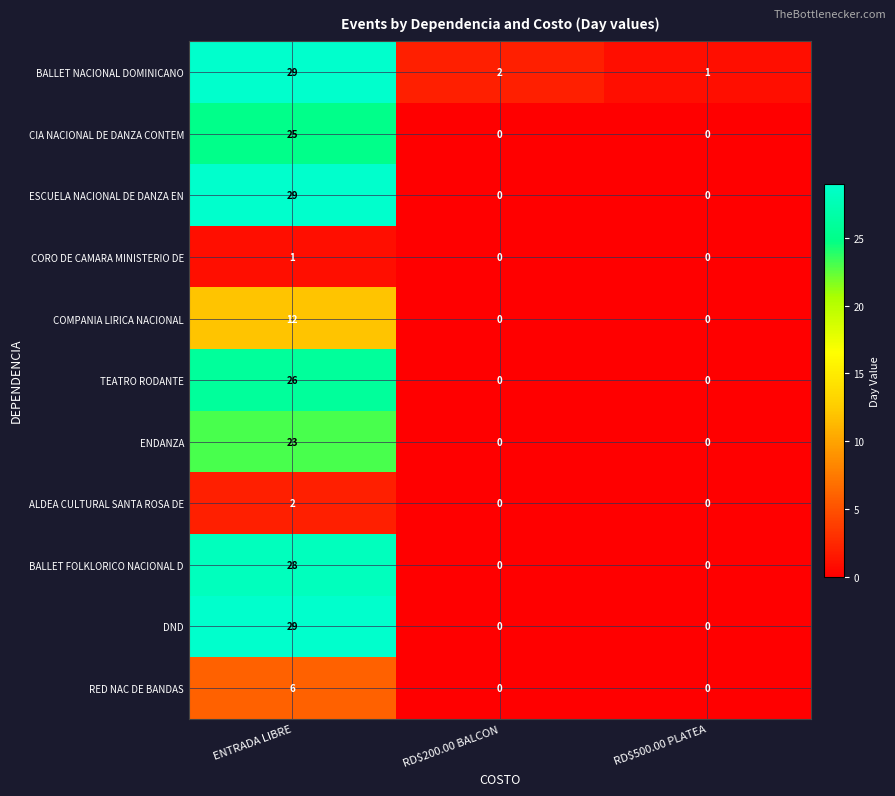

How many BALLET FOLKLORICO NACIONAL D values are between 0 and 28?

3